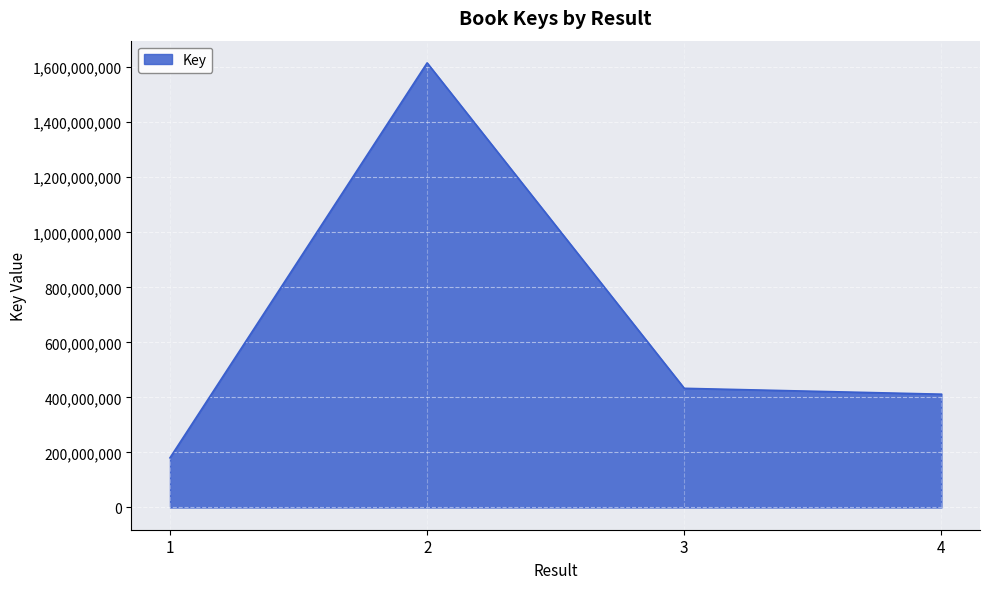

What is the change in value from 1 to 4?

+231250025